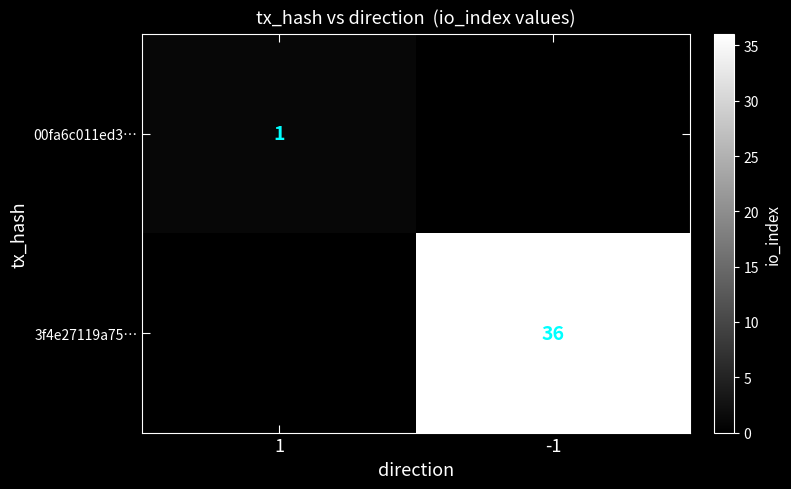

The 00fa6c011ed3… series shows 0 at 1. True or false?

False